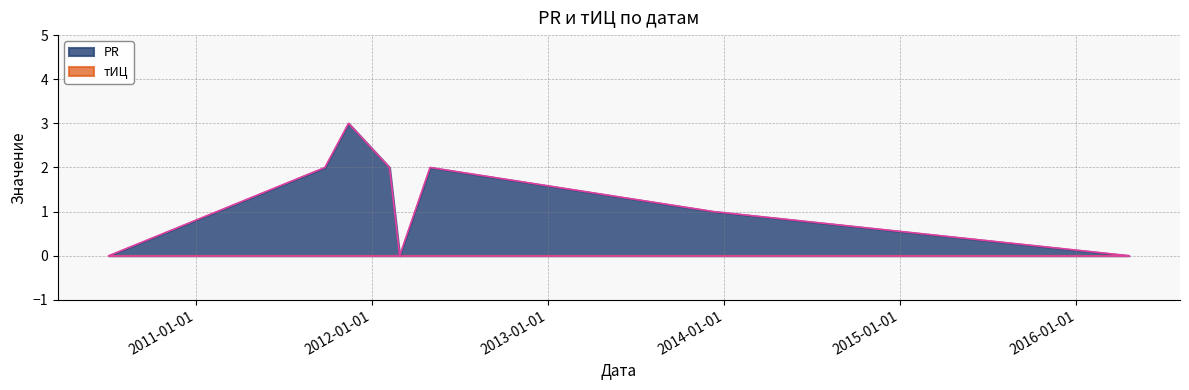

At which category does the chart reach its peak across all series?

2011-11-14